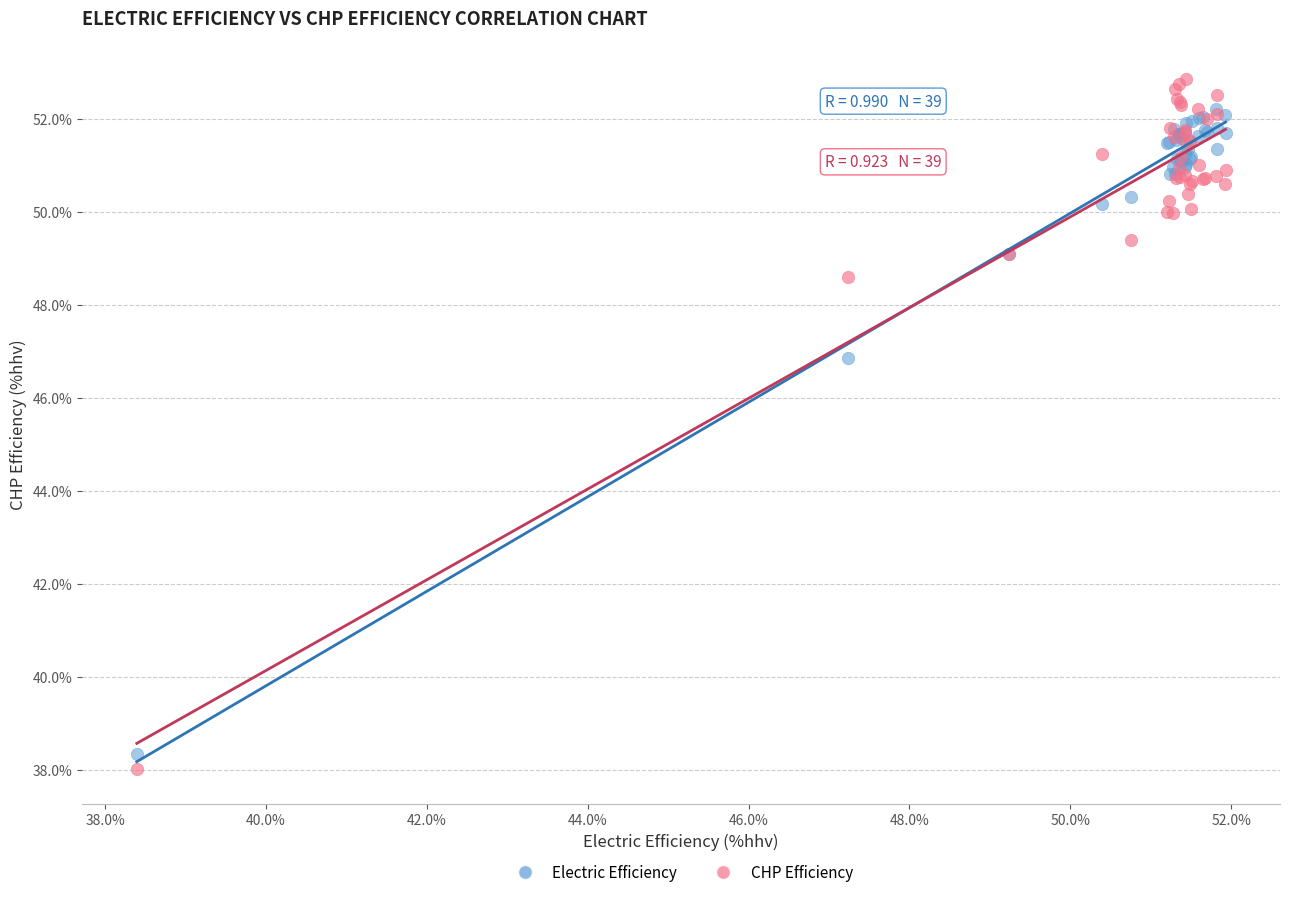

In the Electric Efficiency series, what Y value is closest to 45?

46.9